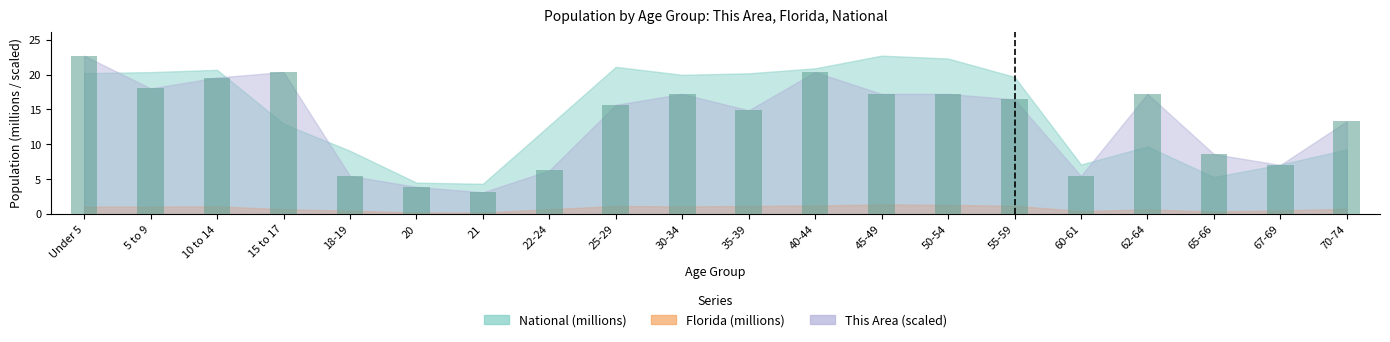

Are the bars grouped side by side (vs. stacked)?

No